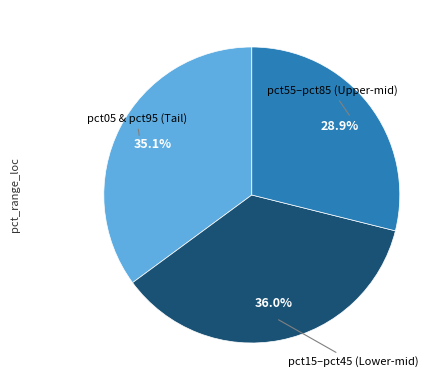

Is there a majority slice in this chart?

No